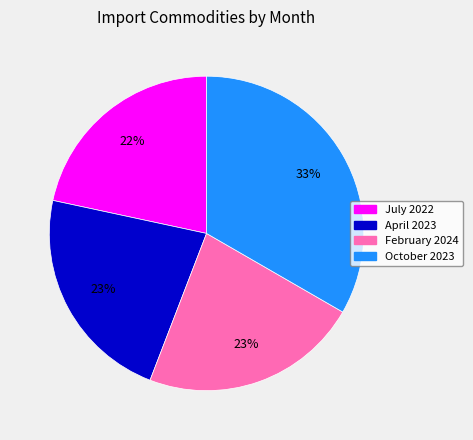

Is it true that February 2024 is 23% of the pie?

True